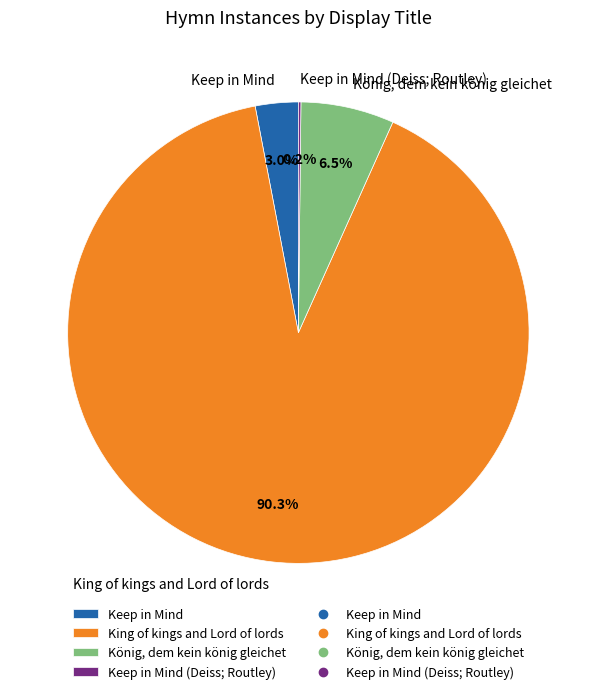

Which slice is the largest?

King of kings and Lord of lords